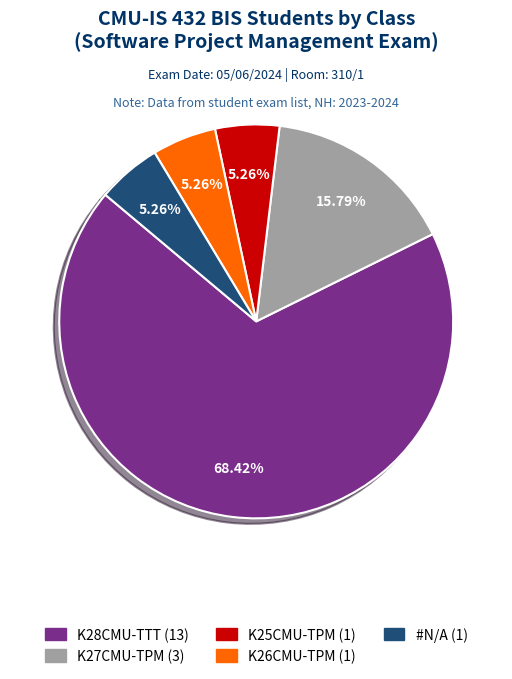

To the nearest percent, what percentage of the pie is K27CMU-TPM?

16%